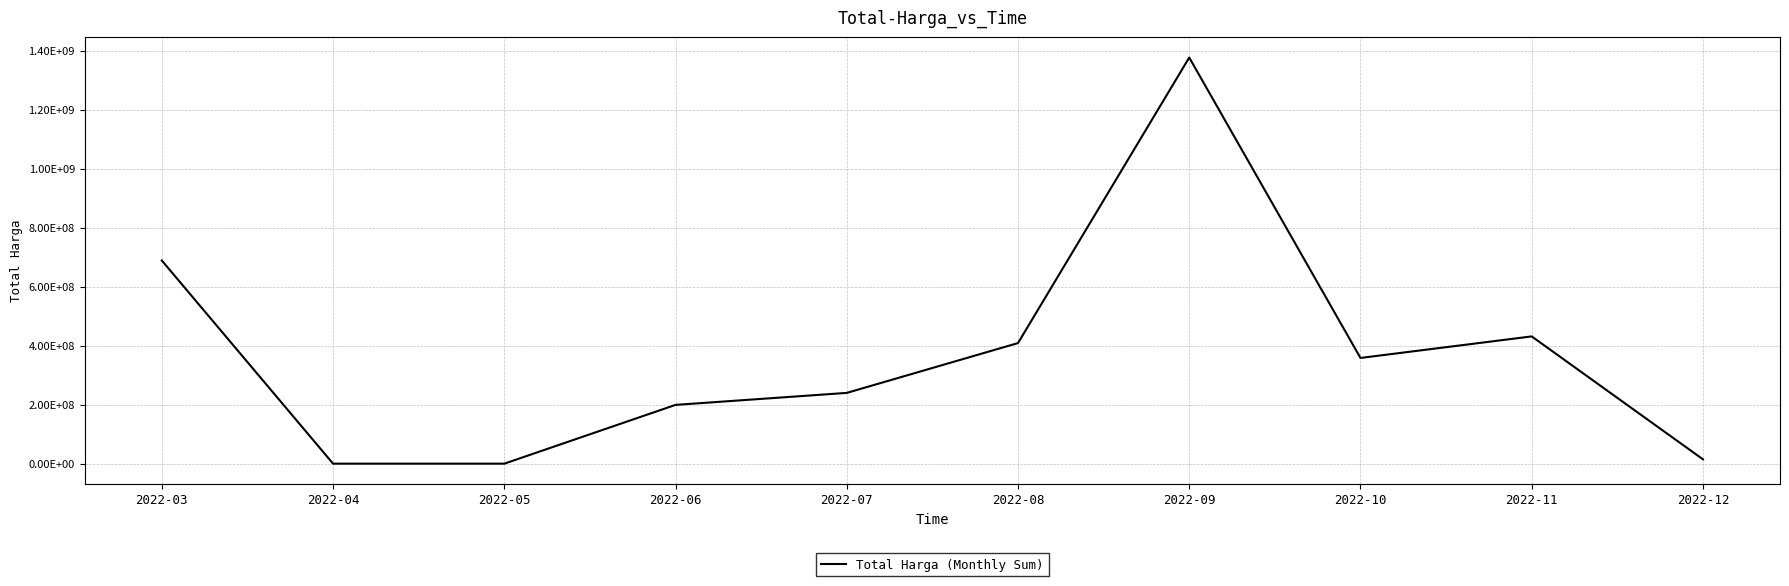

Reading left to right, list all the values displayed in this chart.

2022-03=688362030	2022-04=0	2022-05=0	2022-06=199200000	2022-07=239800000	2022-08=408675000	2022-09=1376159000	2022-10=358225000	2022-11=431248000	2022-12=14750000